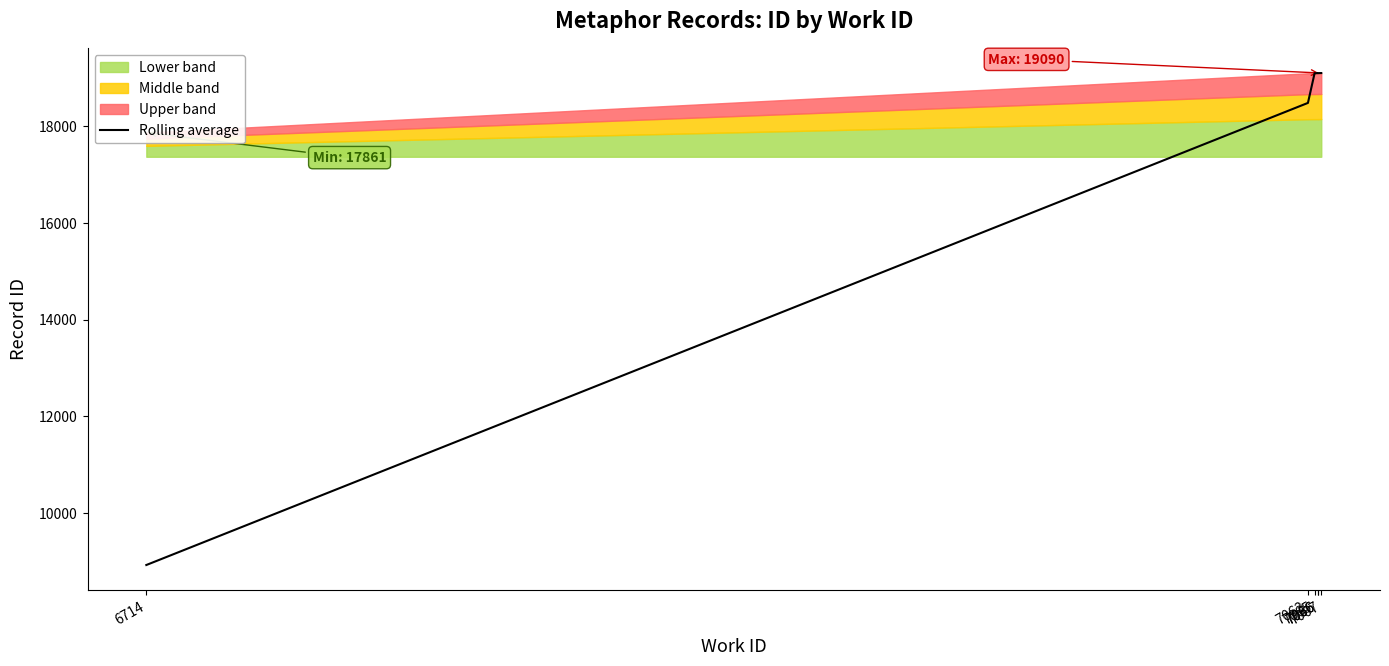

What is the value of the 4th point from the left?

19087.5